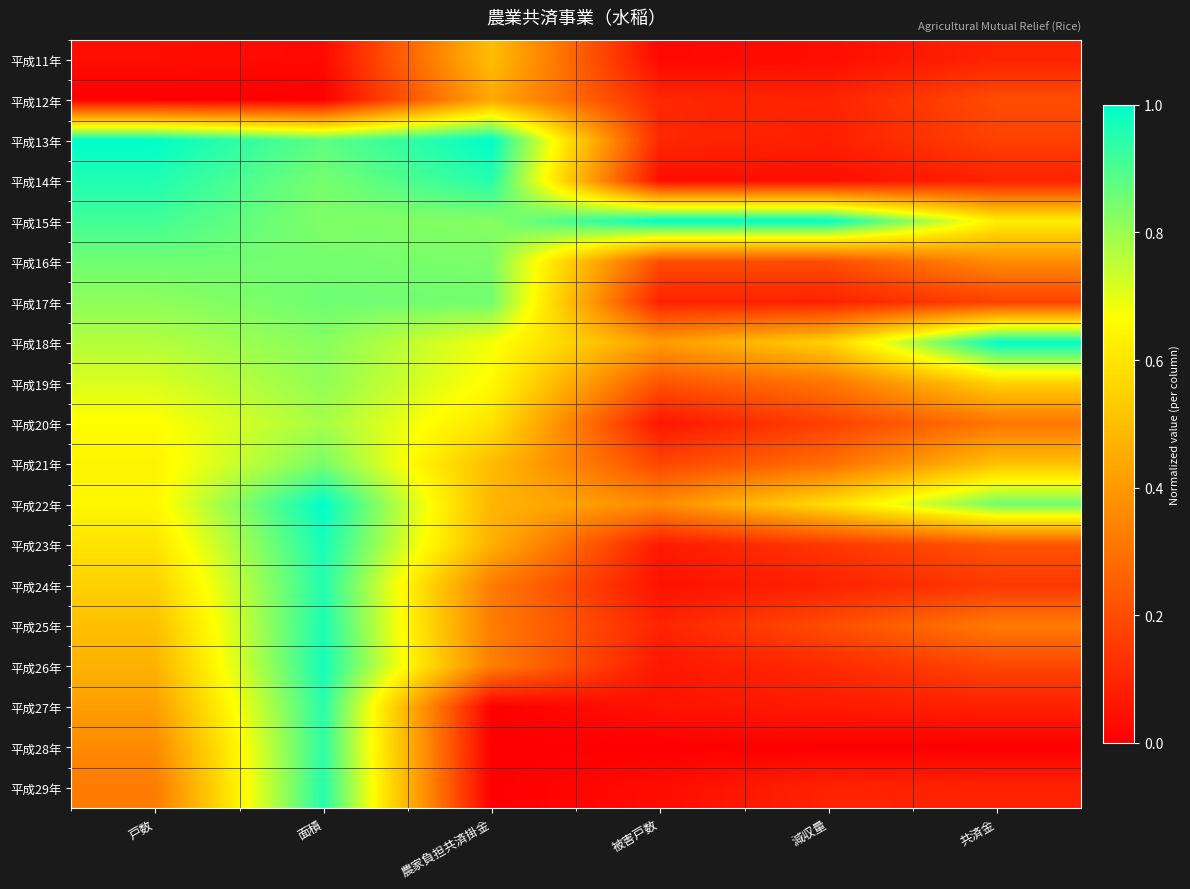

Reading left to right, what are all the values shown in this chart?

平成11年: 戸数=0.0	面積=0.0	農家負担共済掛金=0.5	被害戸数=0.0	減収量=0.0	共済金=0.1
平成12年: 戸数=0.0	面積=0.0	農家負担共済掛金=0.4	被害戸数=0.1	減収量=0.1	共済金=0.2
平成13年: 戸数=1.0	面積=0.9	農家負担共済掛金=1.0	被害戸数=0.1	減収量=0.1	共済金=0.2
平成14年: 戸数=1.0	面積=0.8	農家負担共済掛金=1.0	被害戸数=0.0	減収量=0.0	共済金=0.1
平成15年: 戸数=0.9	面積=0.8	農家負担共済掛金=0.8	被害戸数=1.0	減収量=1.0	共済金=0.6
平成16年: 戸数=0.9	面積=0.8	農家負担共済掛金=0.8	被害戸数=0.2	減収量=0.2	共済金=0.4
平成17年: 戸数=0.8	面積=0.9	農家負担共済掛金=0.9	被害戸数=0.1	減収量=0.1	共済金=0.2
平成18年: 戸数=0.8	面積=0.8	農家負担共済掛金=0.7	被害戸数=0.4	減収量=0.5	共済金=1.0
平成19年: 戸数=0.7	面積=0.8	農家負担共済掛金=0.7	被害戸数=0.2	減収量=0.3	共済金=0.6
平成20年: 戸数=0.7	面積=0.8	農家負担共済掛金=0.6	被害戸数=0.1	減収量=0.2	共済金=0.3
平成21年: 戸数=0.6	面積=0.8	農家負担共済掛金=0.5	被害戸数=0.2	減収量=0.3	共済金=0.5
平成22年: 戸数=0.6	面積=1.0	農家負担共済掛金=0.5	被害戸数=0.4	減収量=0.6	共済金=0.9
平成23年: 戸数=0.6	面積=1.0	農家負担共済掛金=0.5	被害戸数=0.1	減収量=0.1	共済金=0.2
平成24年: 戸数=0.5	面積=1.0	農家負担共済掛金=0.3	被害戸数=0.0	減収量=0.1	共済金=0.1
平成25年: 戸数=0.5	面積=1.0	農家負担共済掛金=0.3	被害戸数=0.1	減収量=0.2	共済金=0.3
平成26年: 戸数=0.5	面積=1.0	農家負担共済掛金=0.3	被害戸数=0.1	減収量=0.1	共済金=0.2
平成27年: 戸数=0.4	面積=0.9	農家負担共済掛金=0.0	被害戸数=0.0	減収量=0.1	共済金=0.1
平成28年: 戸数=0.4	面積=0.9	農家負担共済掛金=0.0	被害戸数=0.0	減収量=0.0	共済金=0.0
平成29年: 戸数=0.3	面積=1.0	農家負担共済掛金=0.0	被害戸数=0.0	減収量=0.1	共済金=0.1